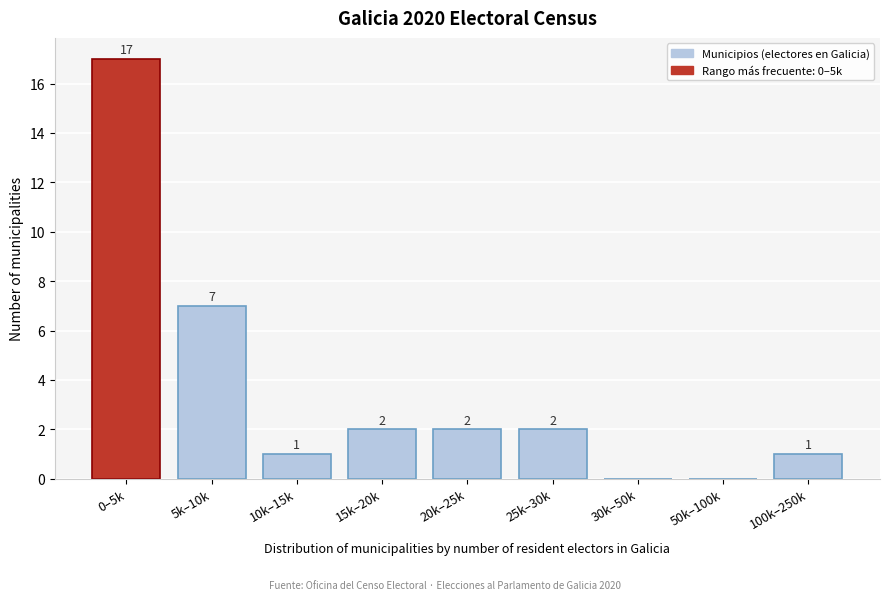

Reading right to left, what are all the values shown in this chart?

100k–250k=1	50k–100k=0	30k–50k=0	25k–30k=2	20k–25k=2	15k–20k=2	10k–15k=1	5k–10k=7	0–5k=17